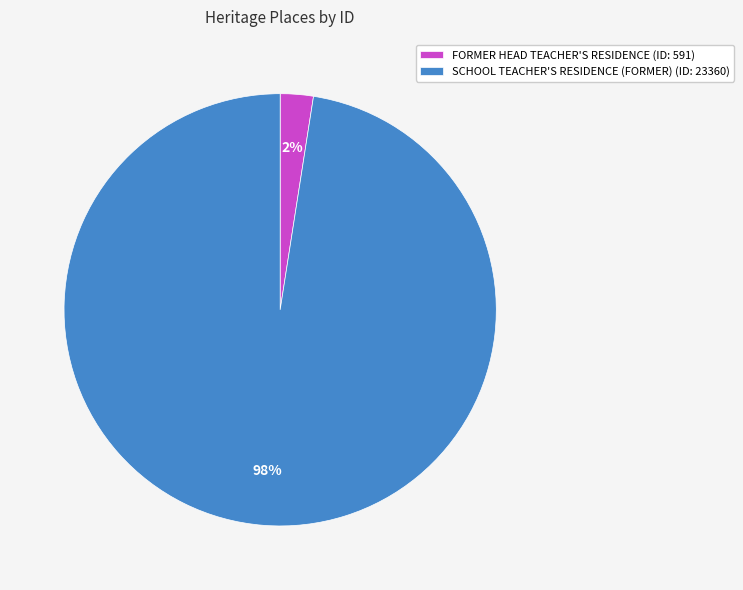

Do SCHOOL TEACHER'S RESIDENCE (FORMER) (ID: 23360) and FORMER HEAD TEACHER'S RESIDENCE (ID: 591) together represent more than half of the pie?

Yes